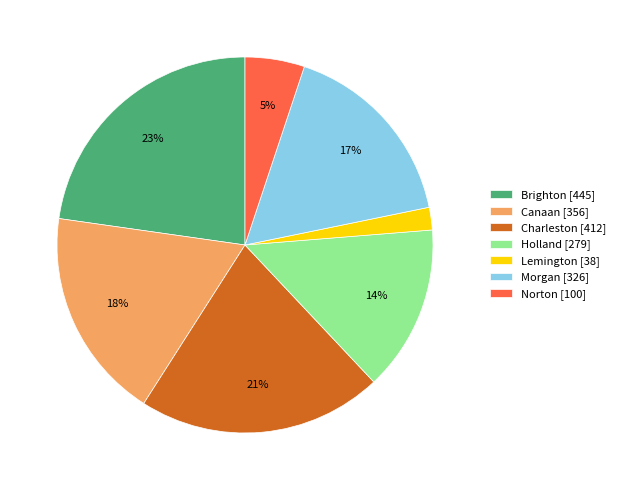

How many segments does this pie chart have?

7